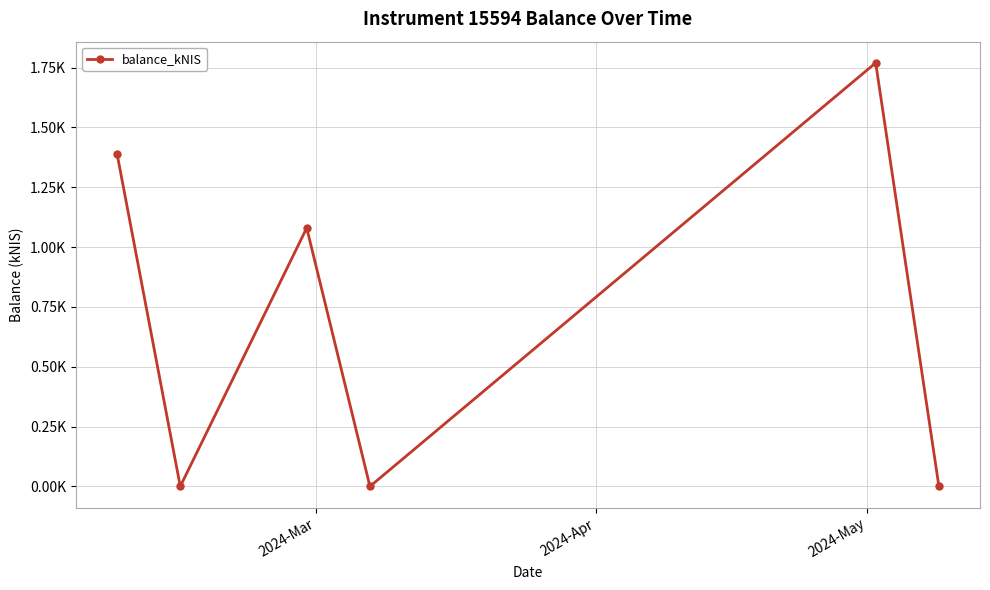

Does the chart have visible grid lines?

Yes